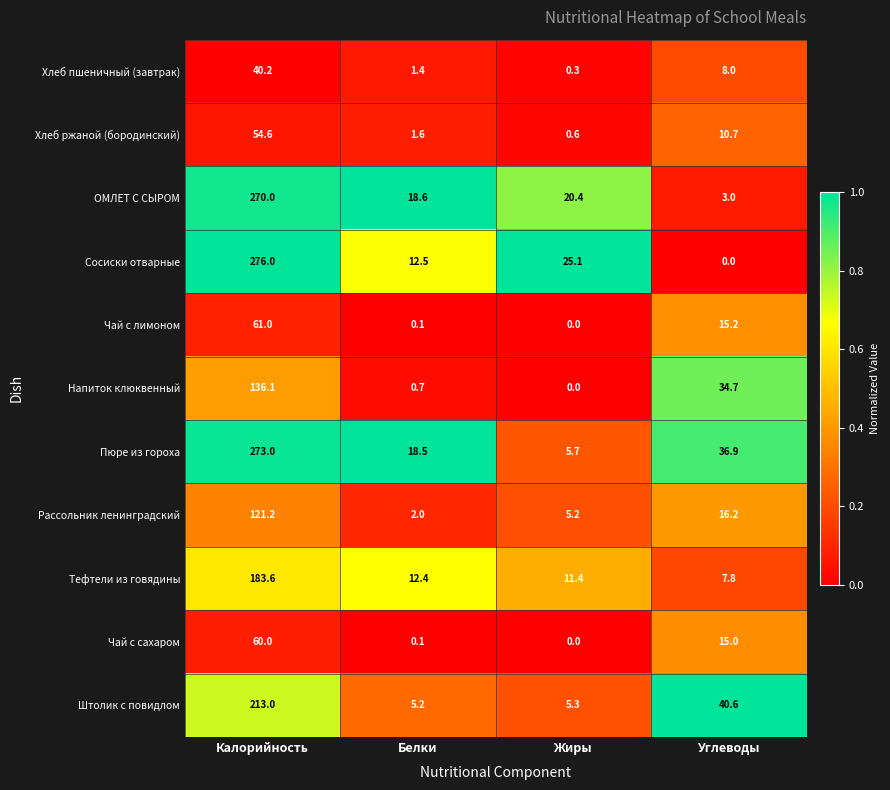

What is the greatest value displayed?

276.0